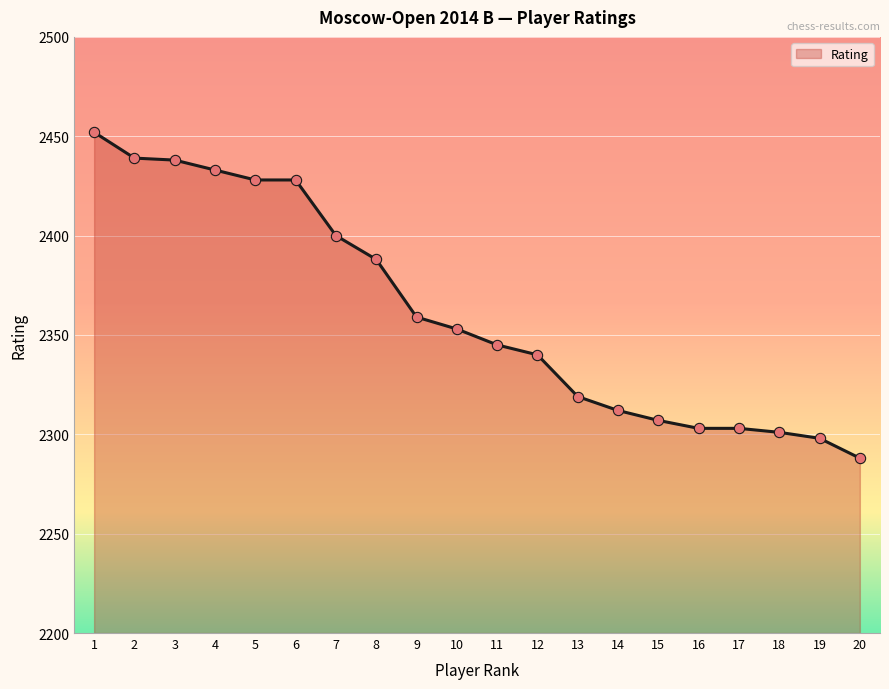

Between 3 and 20, which is larger?

3